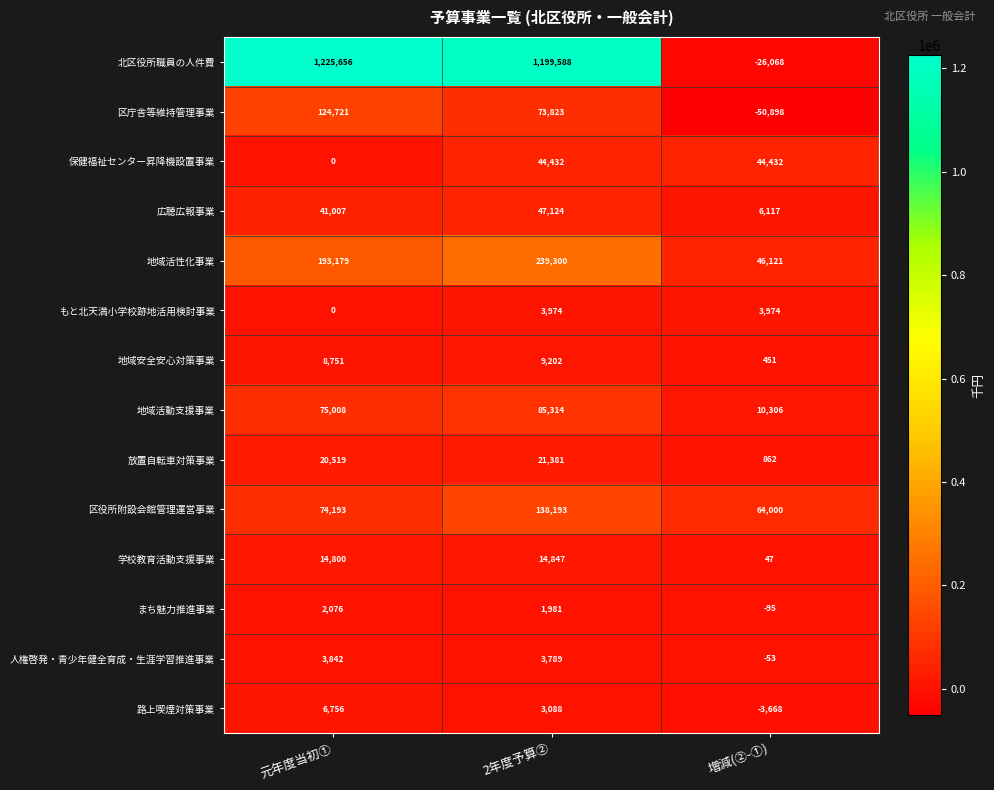

What is the approximate value of 広聴広報事業 at 増減(②-①)?

6117